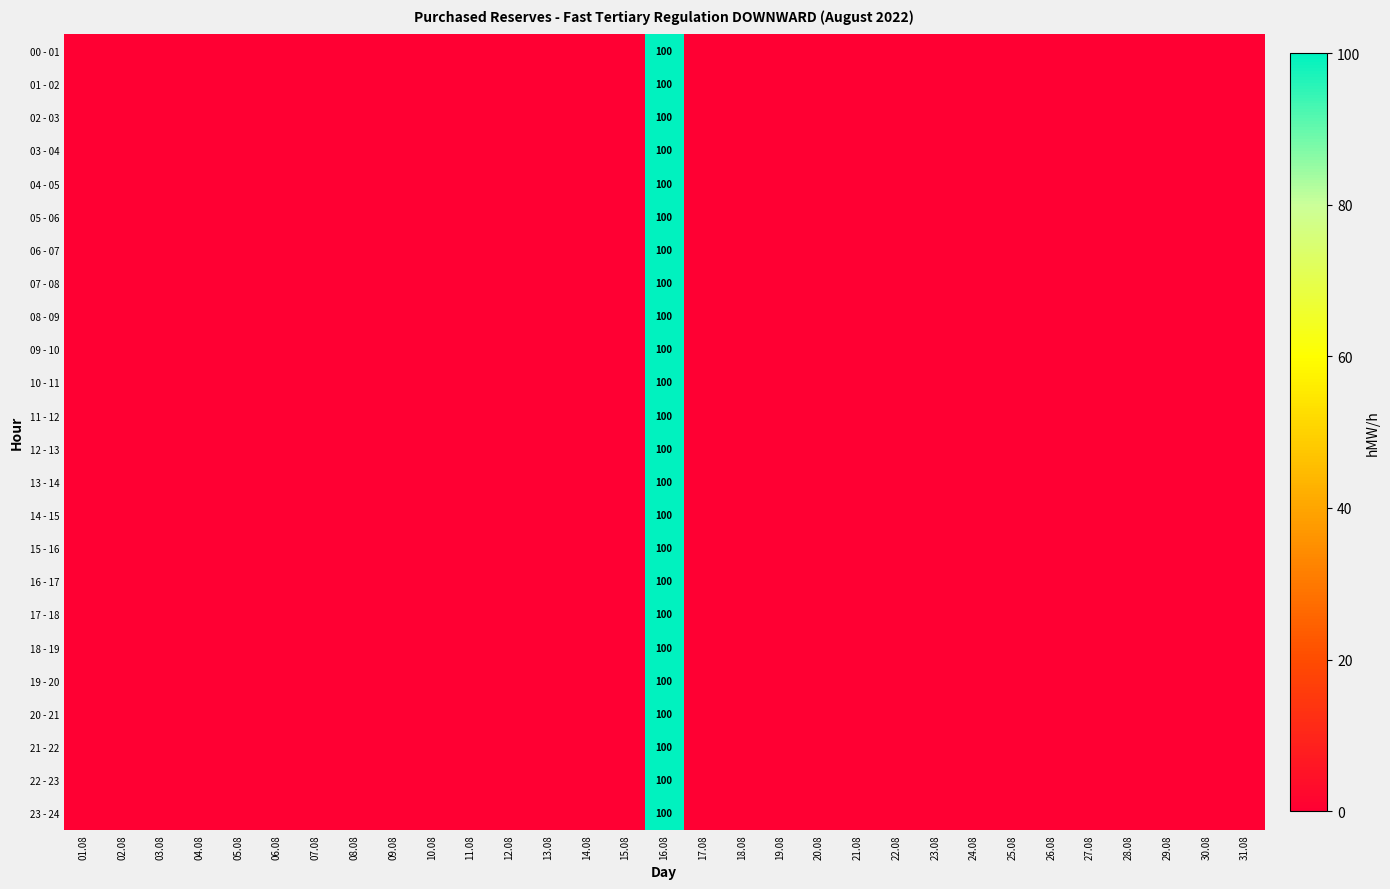

What is the total value across all series at 16.08?

2400